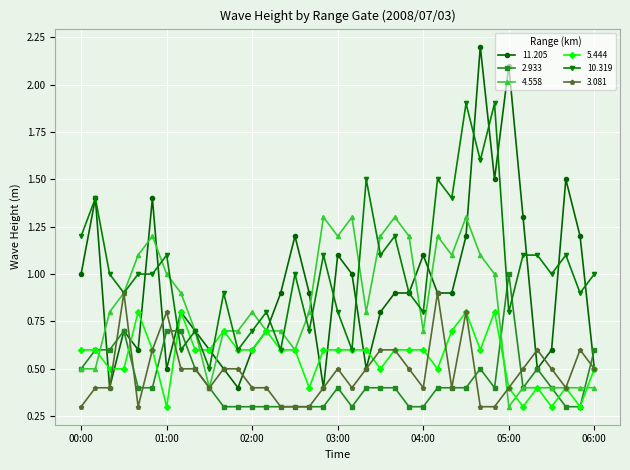

What is the maximum value shown in the chart?

2.2